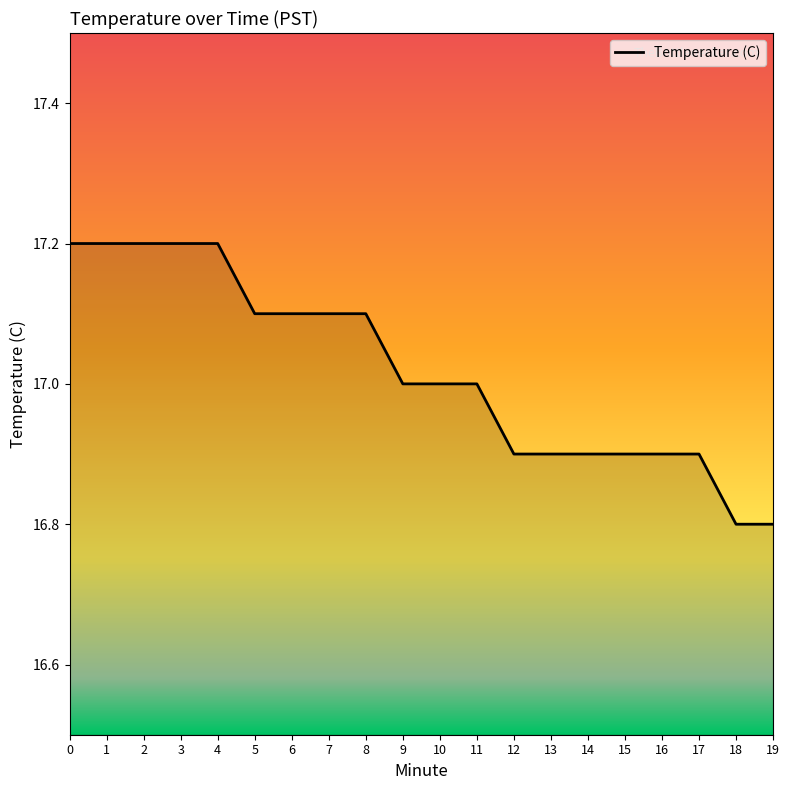

What is the difference between the maximum and minimum values?

0.4